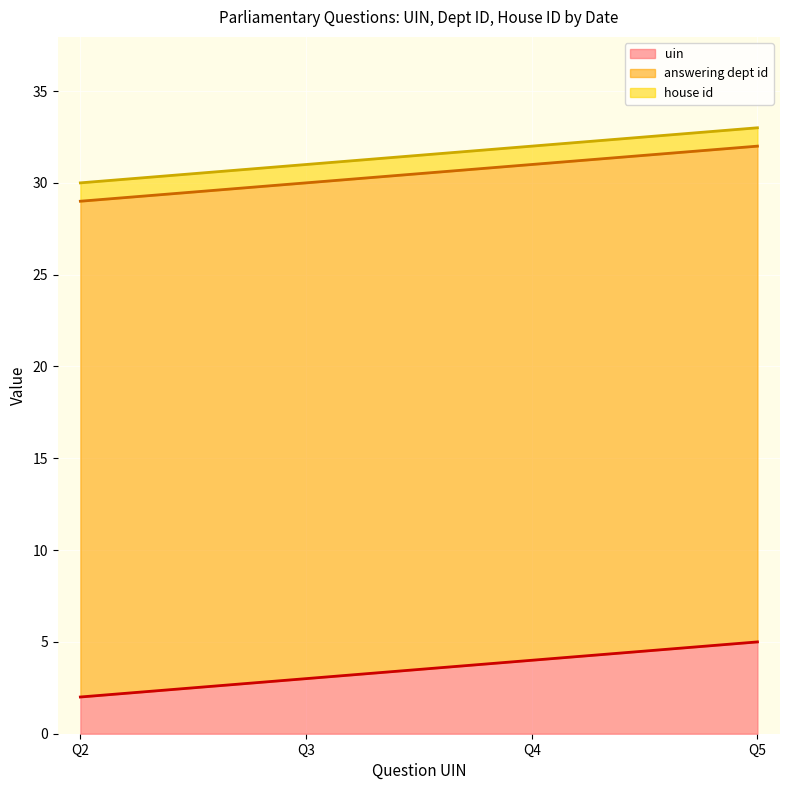

True or false: house id line and answering dept id line cross at least once.

False